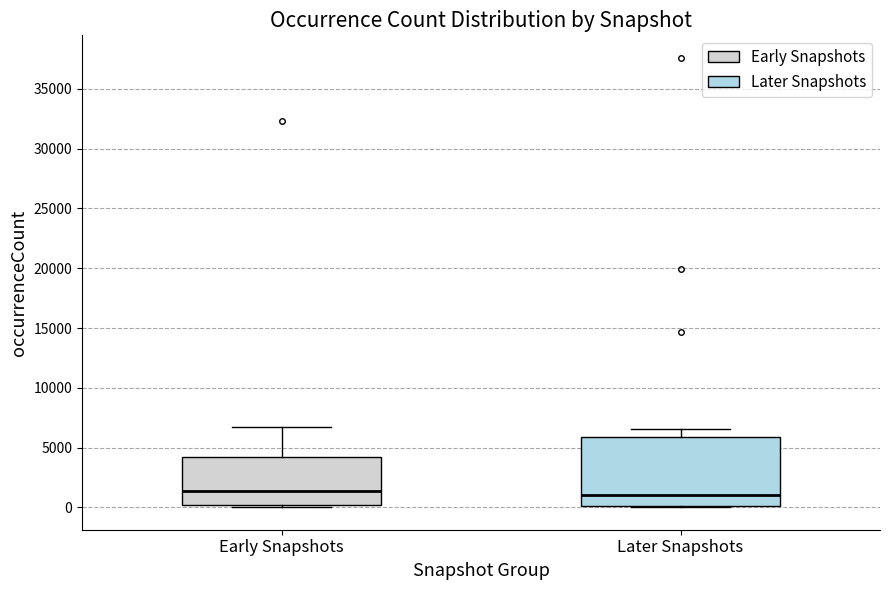

Reading left to right, read every box against the y-axis: the position of its median line, the range the box covers, and the ends of its whiskers. The values are not printed on the chart, so give them approximately, as read against the axis.

Early Snapshots: median 1500, box 0 to 4000, whiskers 0 (just below the box's lower edge) to 6500
Later Snapshots: median 1000, box 0 to 6000, whiskers 0 to 6500